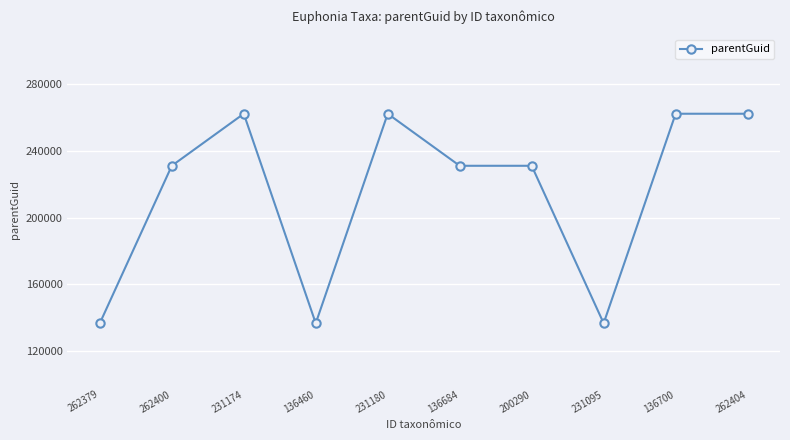

The value at 262400 is 62243. True or false?

False